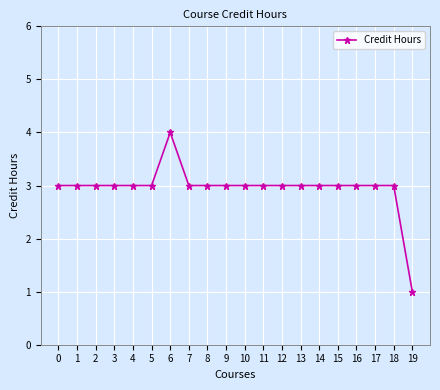

What is the ratio of the value at 6 to the value at 3?

1.3